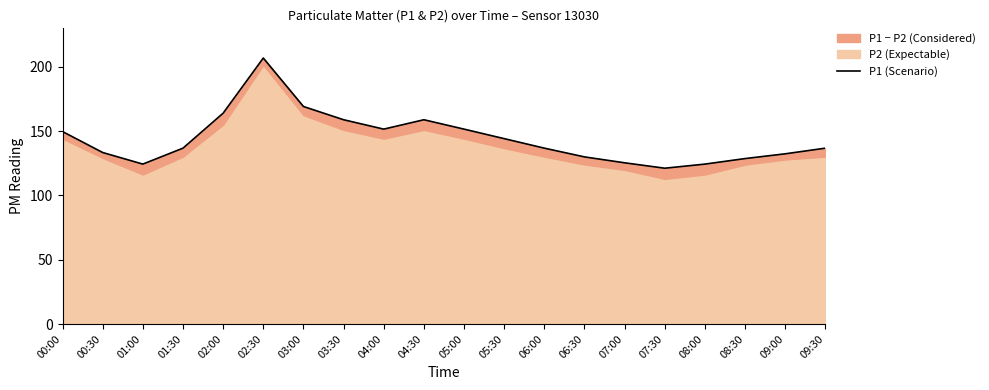

How many values exceed 136?

12